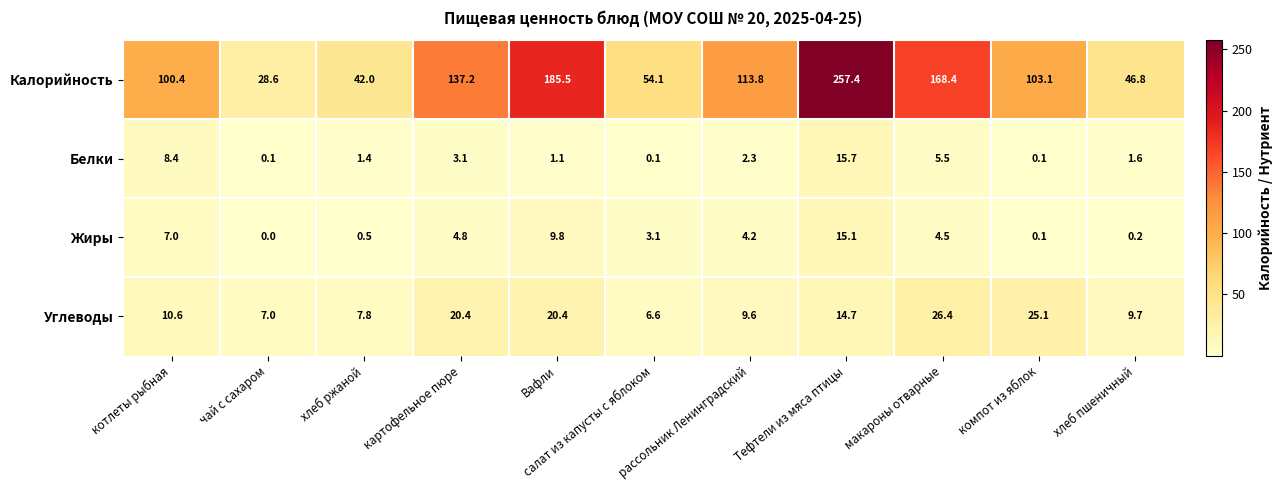

At картофельное пюре, list the series in order from largest to smallest.

Калорийность, Углеводы, Жиры, Белки